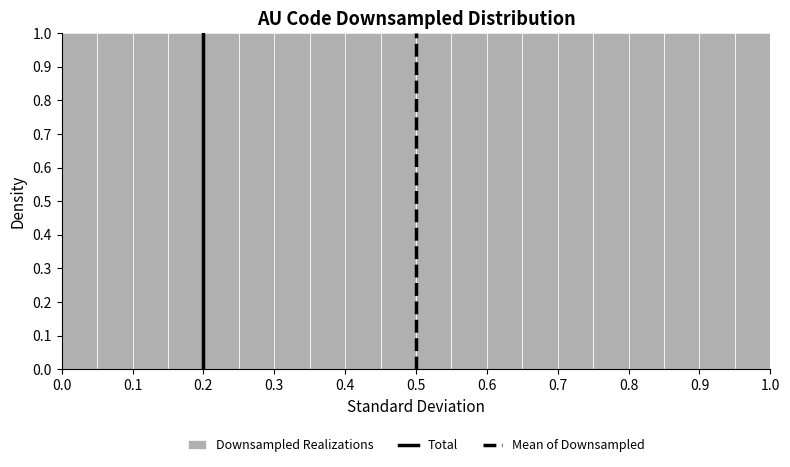

How tall is the bar that spans 0.10 to 0.15 on the x-axis? The values are not printed on the chart, so give them approximately, as read against the axis.

1